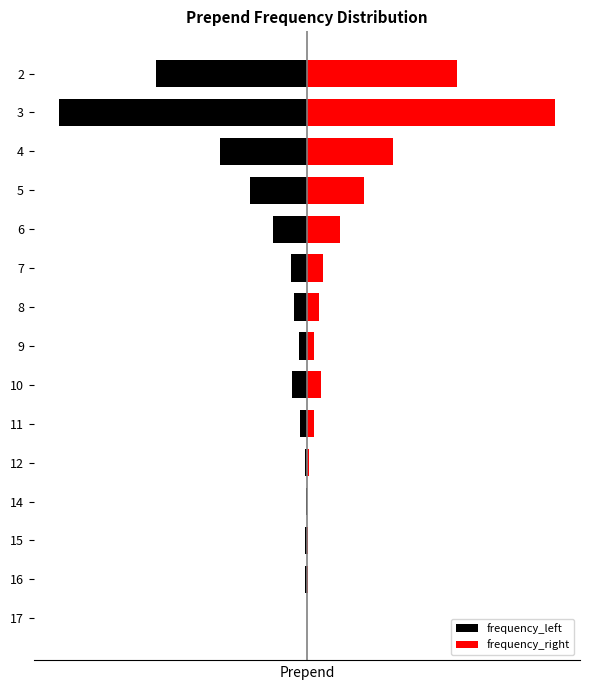

What is the value of the frequency_left bar at the 10th from the left?

-31